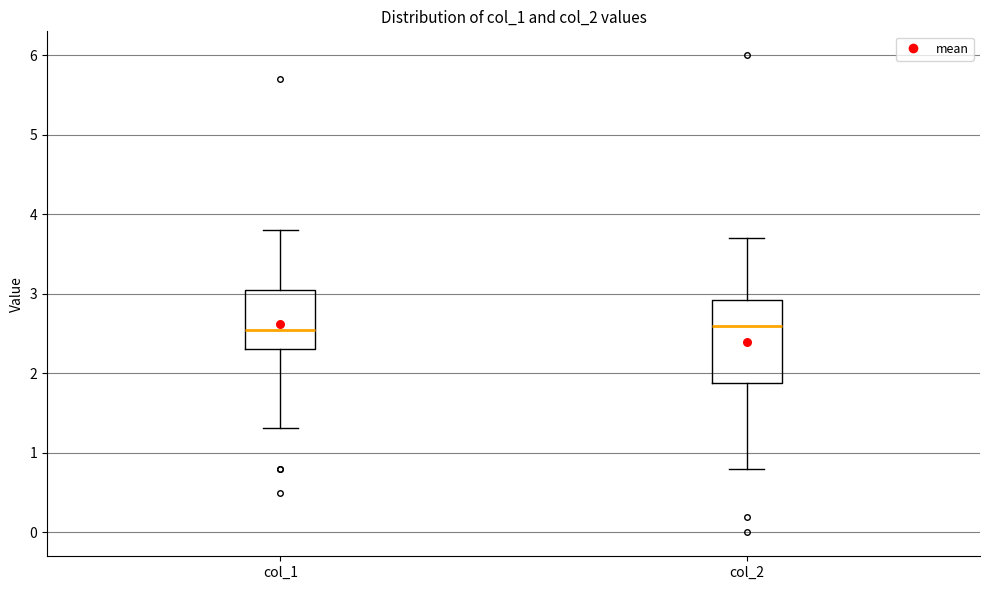

Where does the upper whisker of the box for col_1 end on the y-axis? The values are not printed on the chart, so give them approximately, as read against the axis.

3.8